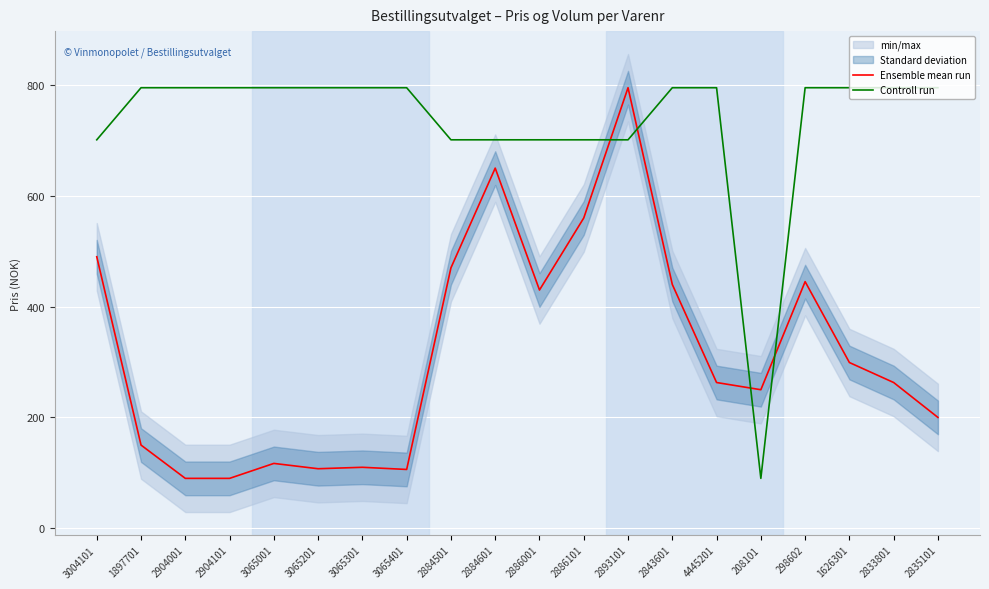

How many intersections are there between Controll run and Ensemble mean run?

4